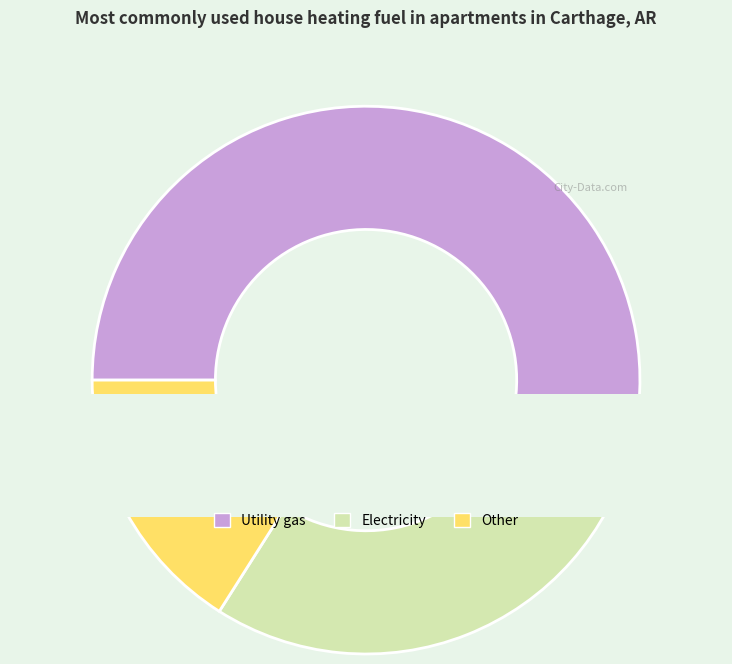

Does any single category account for the majority?

No